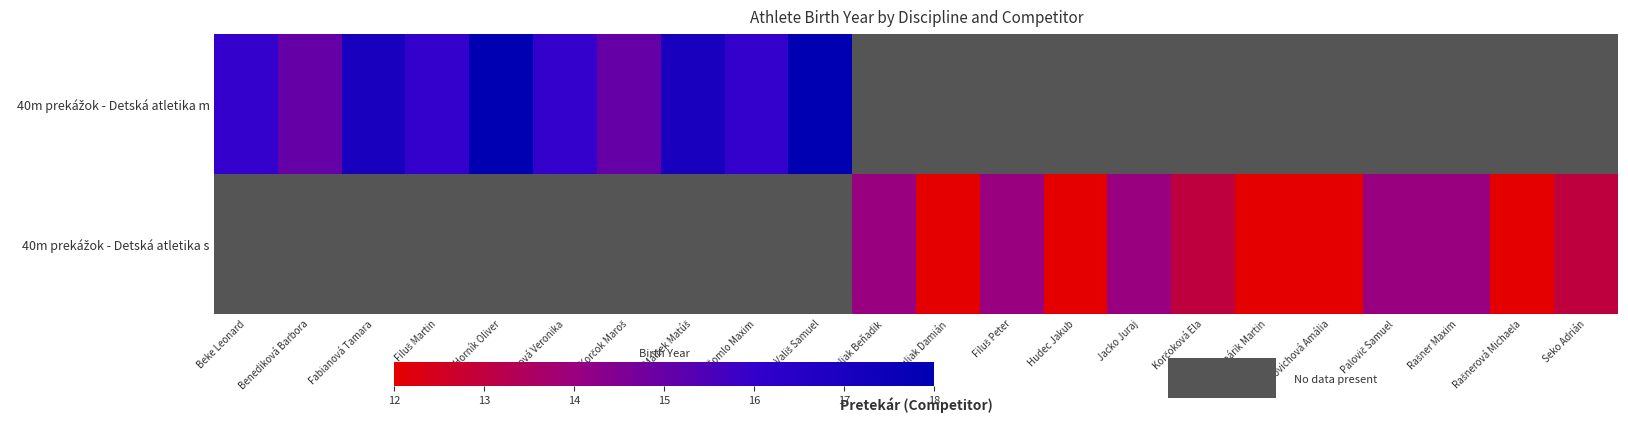

Which has a higher value, Korčoková Ela or Korčok Maroš?

Korčok Maroš